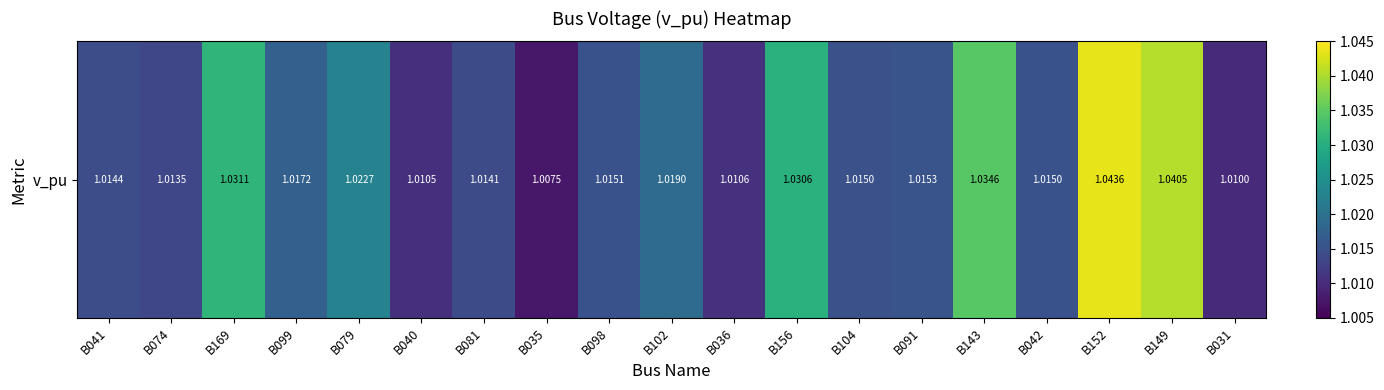

What is the minimum value shown in the chart?

1.0